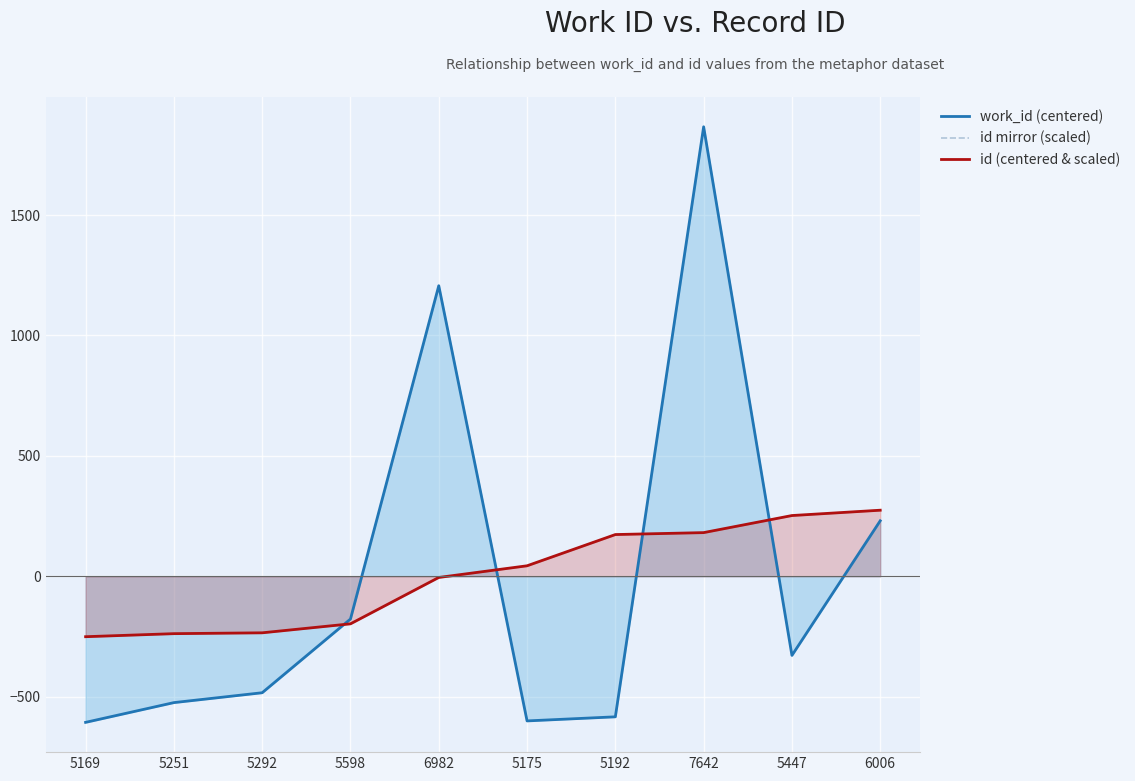

What is the total value across all series at 5447?

176.3